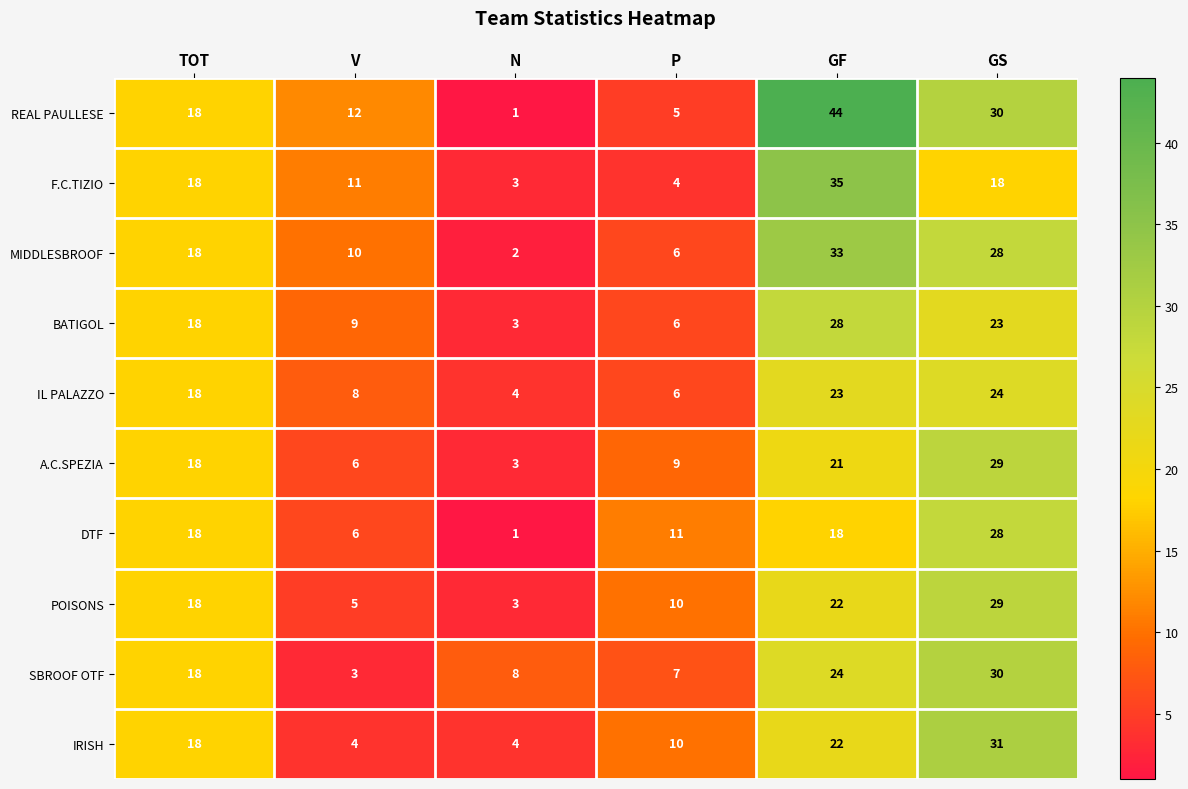

What is the spread (max minus min) of values at GS?

13